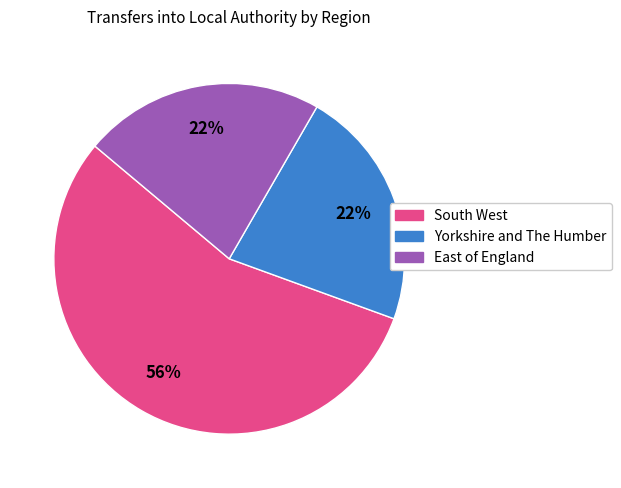

Is there any slice that represents more than half of the pie?

Yes